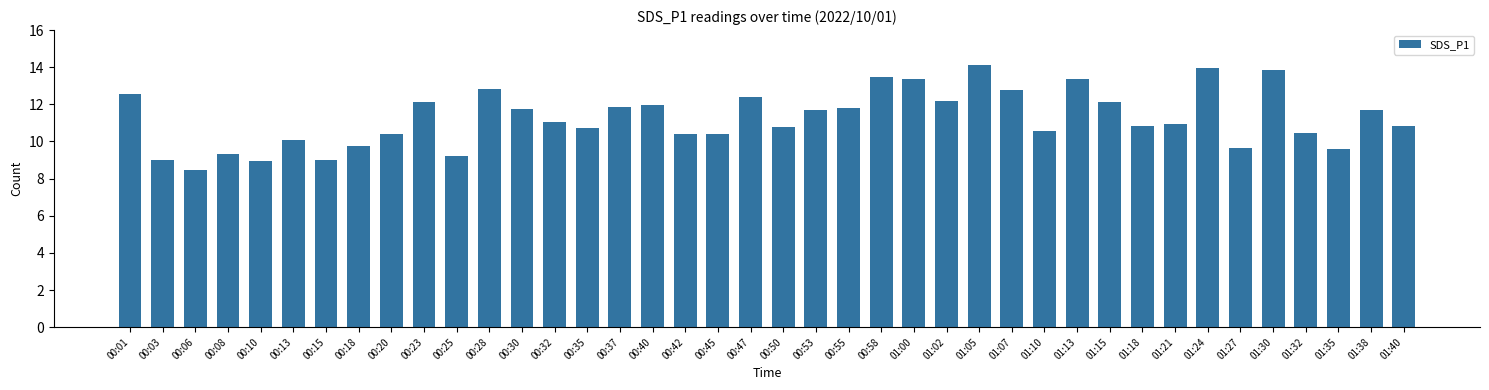

Is it true that the value at 00:23 is 5.2?

False